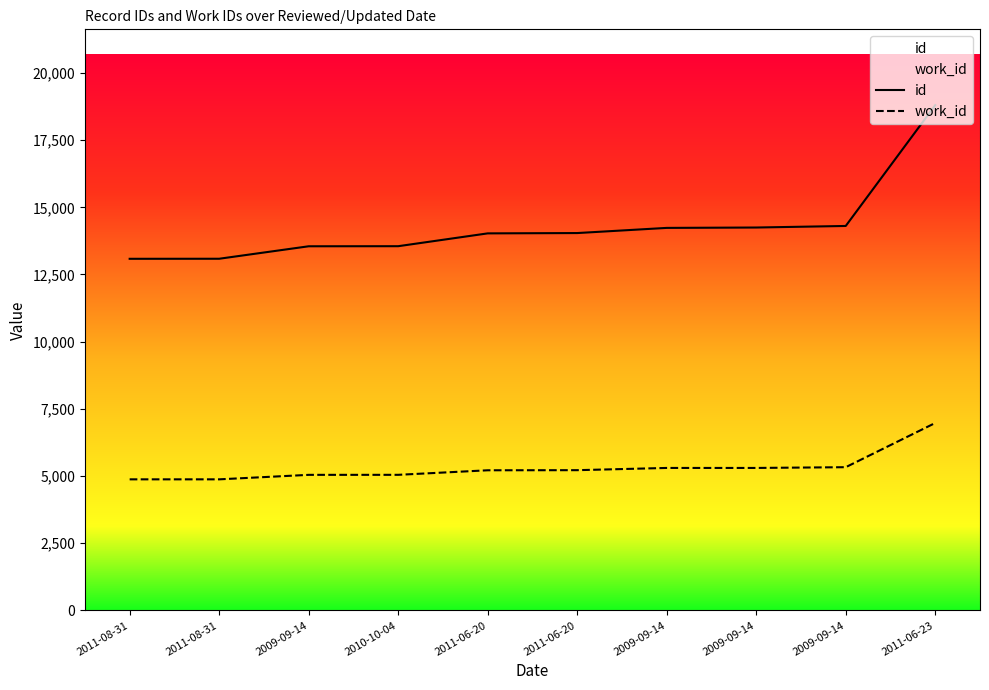

At which label does work_id first exceed 5219?

2009-09-14